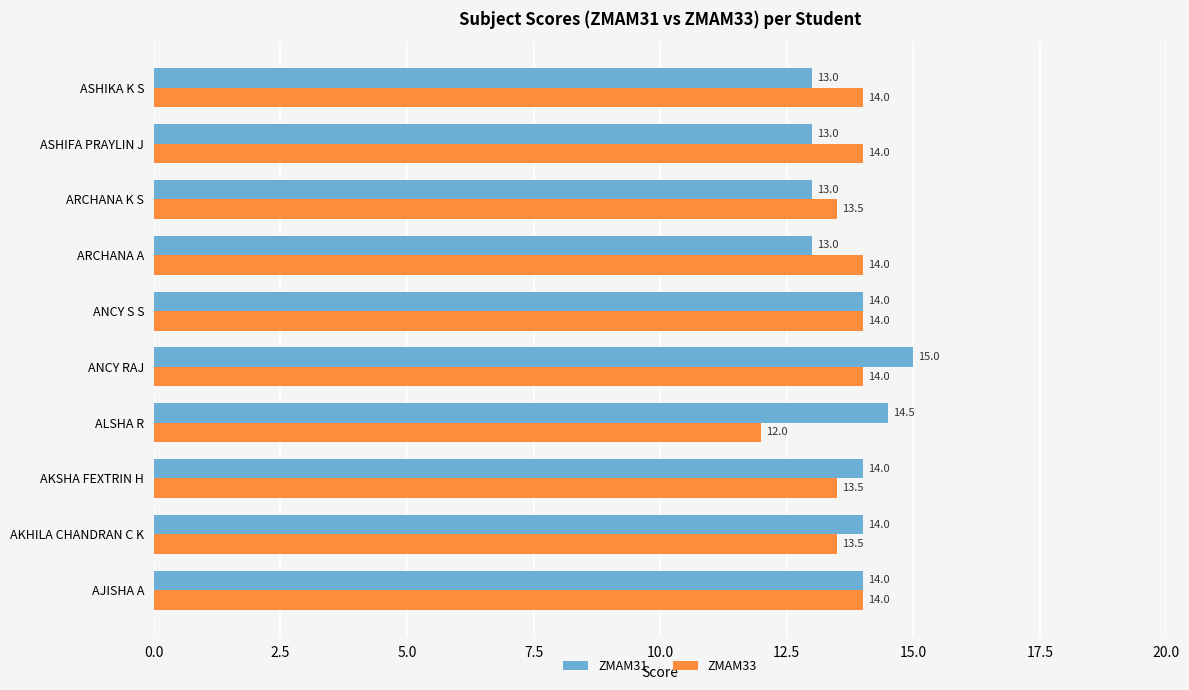

How many ZMAM33 values are between 13 and 14?

9